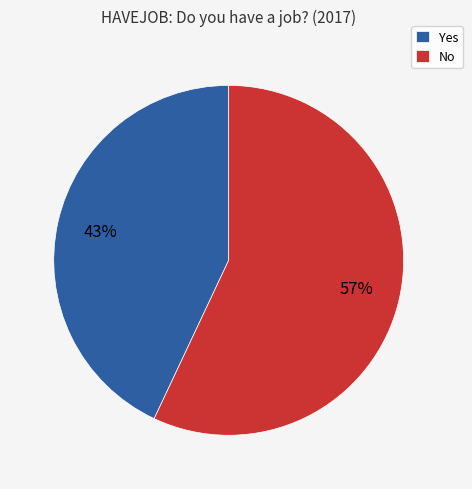

To the nearest percent, what is the average slice percentage?

50%